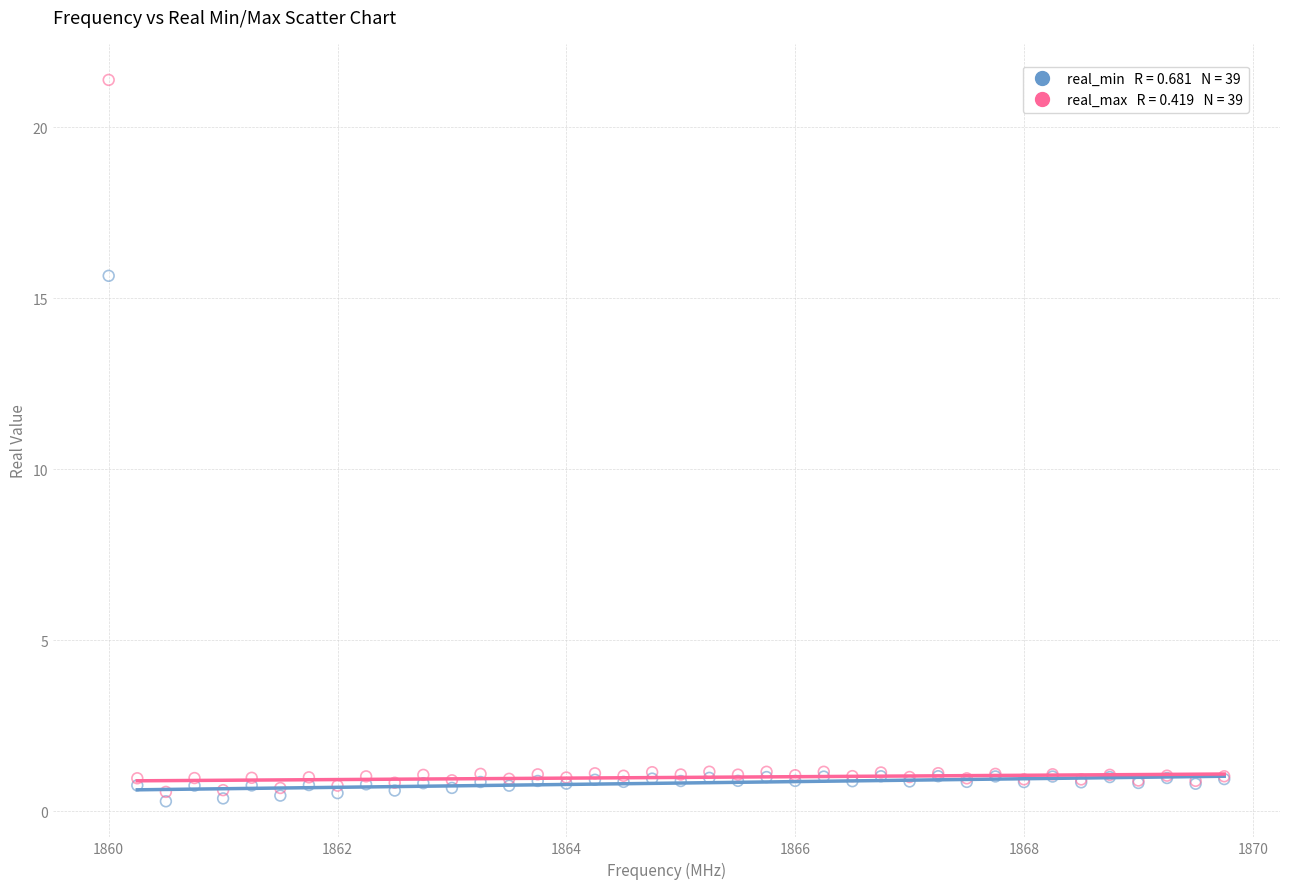

Across all series, what Y value is closest to 10?

15.7